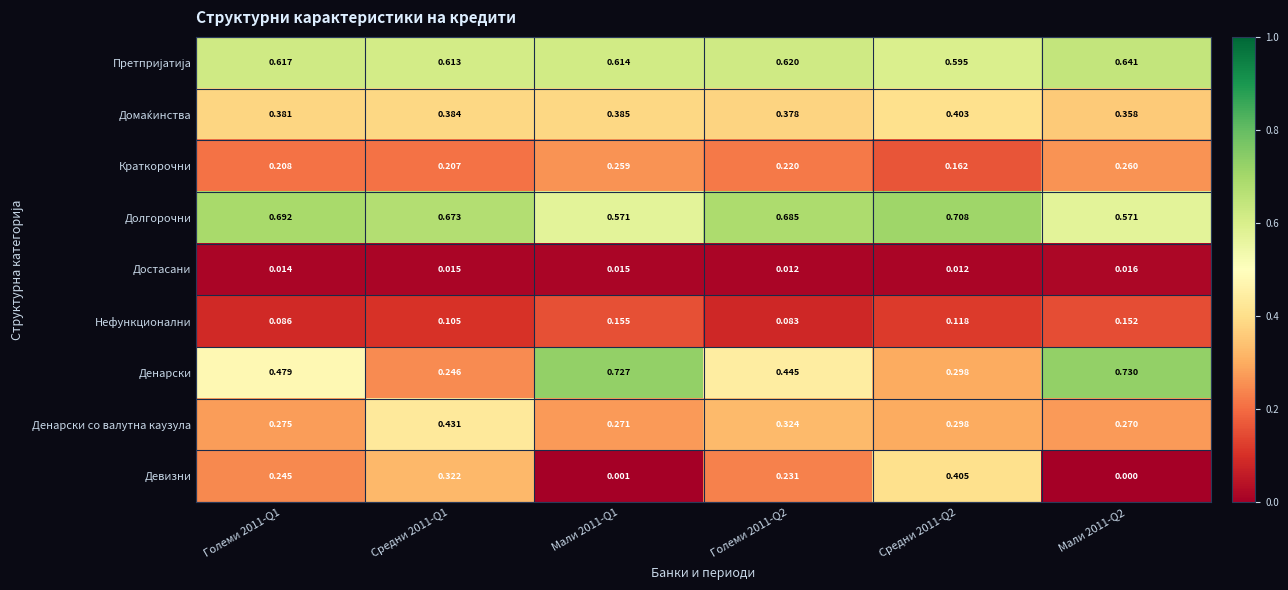

Which series has the largest total across all categories?

Долгорочни